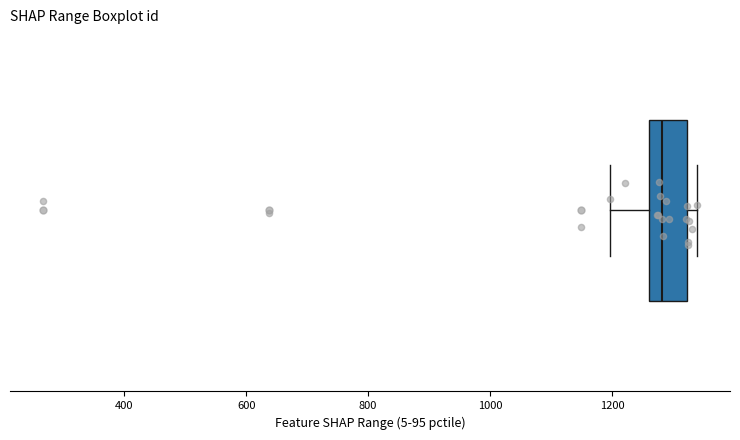

Read this box plot against the x-axis: the position of the median line, the range covered by the box, and the ends of both whiskers. The values are not printed on the chart, so give them approximately, as read against the axis.

median 1280, box 1260 to 1320, whiskers 1200 to 1340